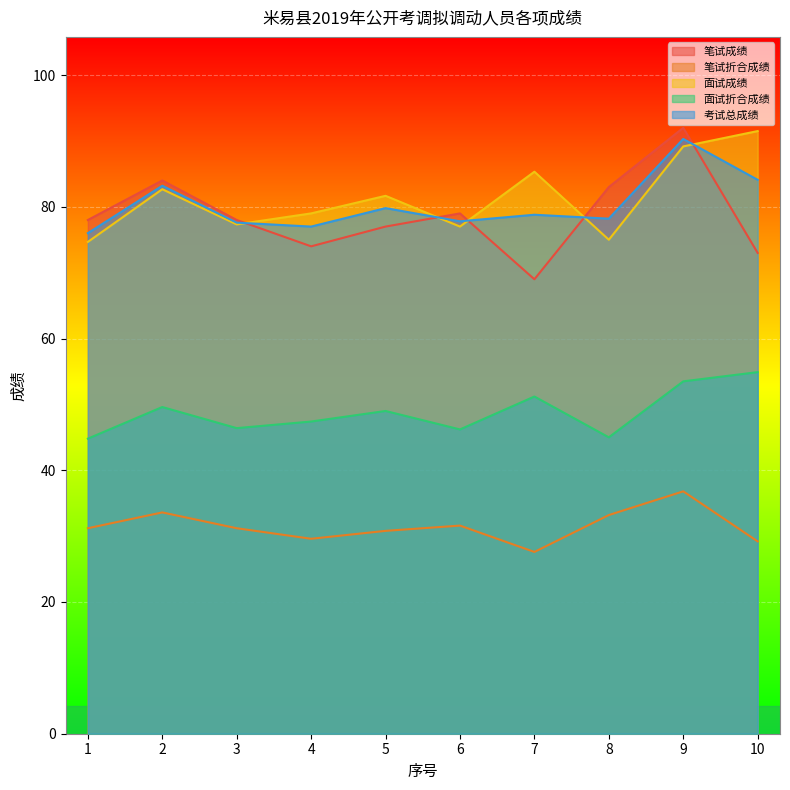

At which label is 笔试成绩 closest to 80?

6